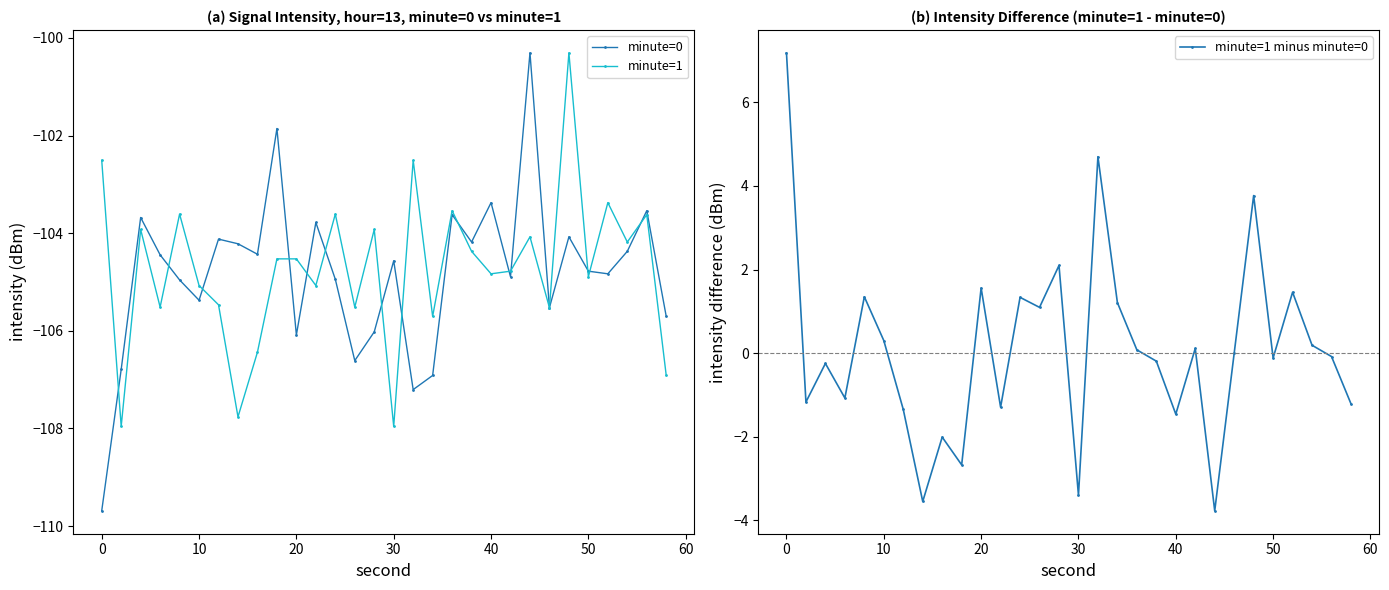

True or false: minute=1 minus minute=0 and minute=1 cross at least once.

False